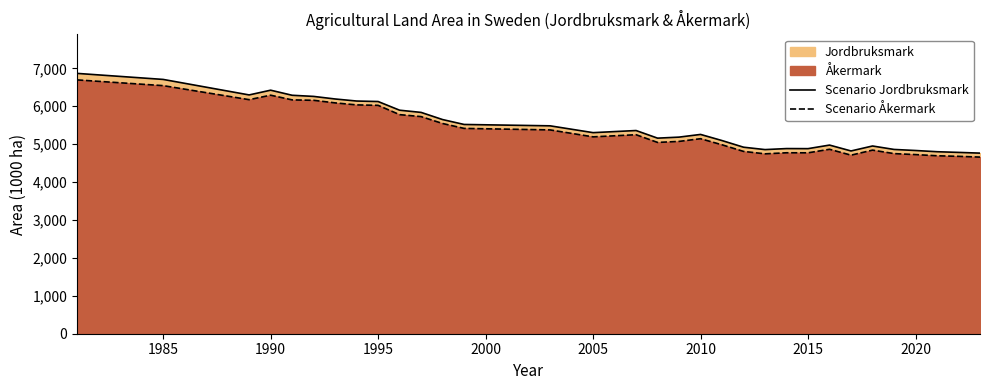

What is the difference between the maximum and minimum values in the Scenario Åkermark series?

2036